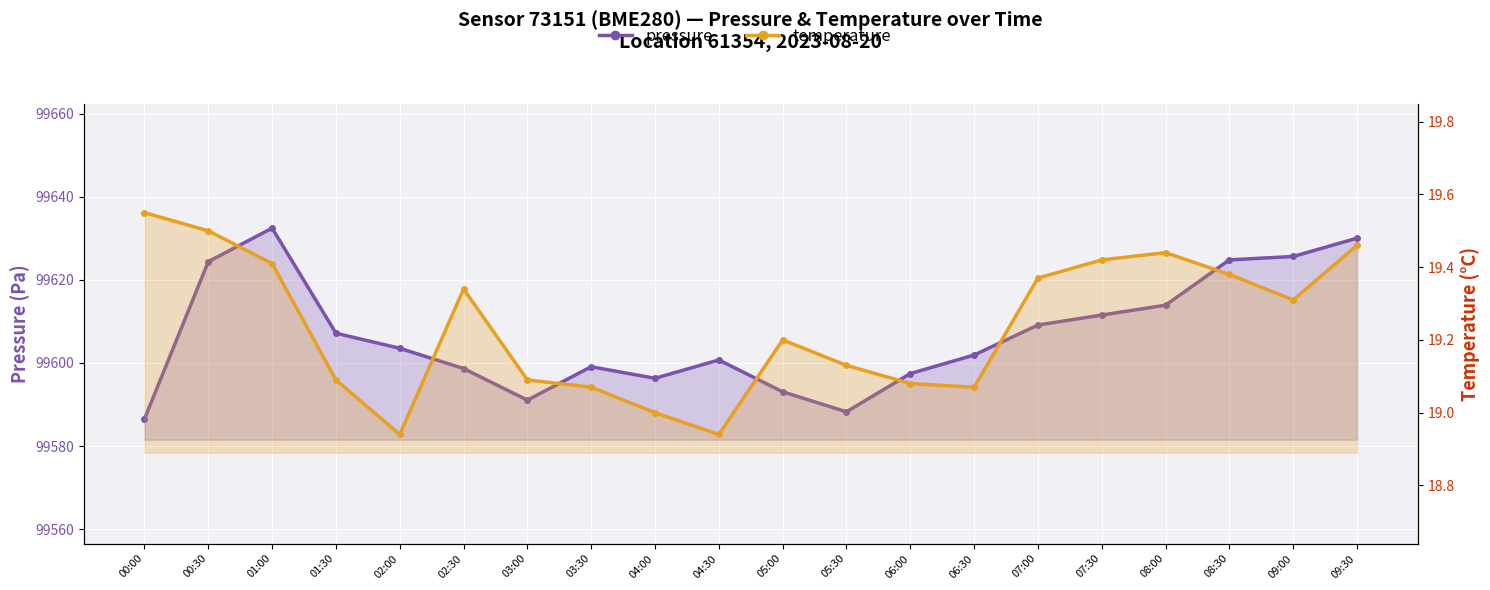

True or false: pressure has more than 0 interior local peaks.

True